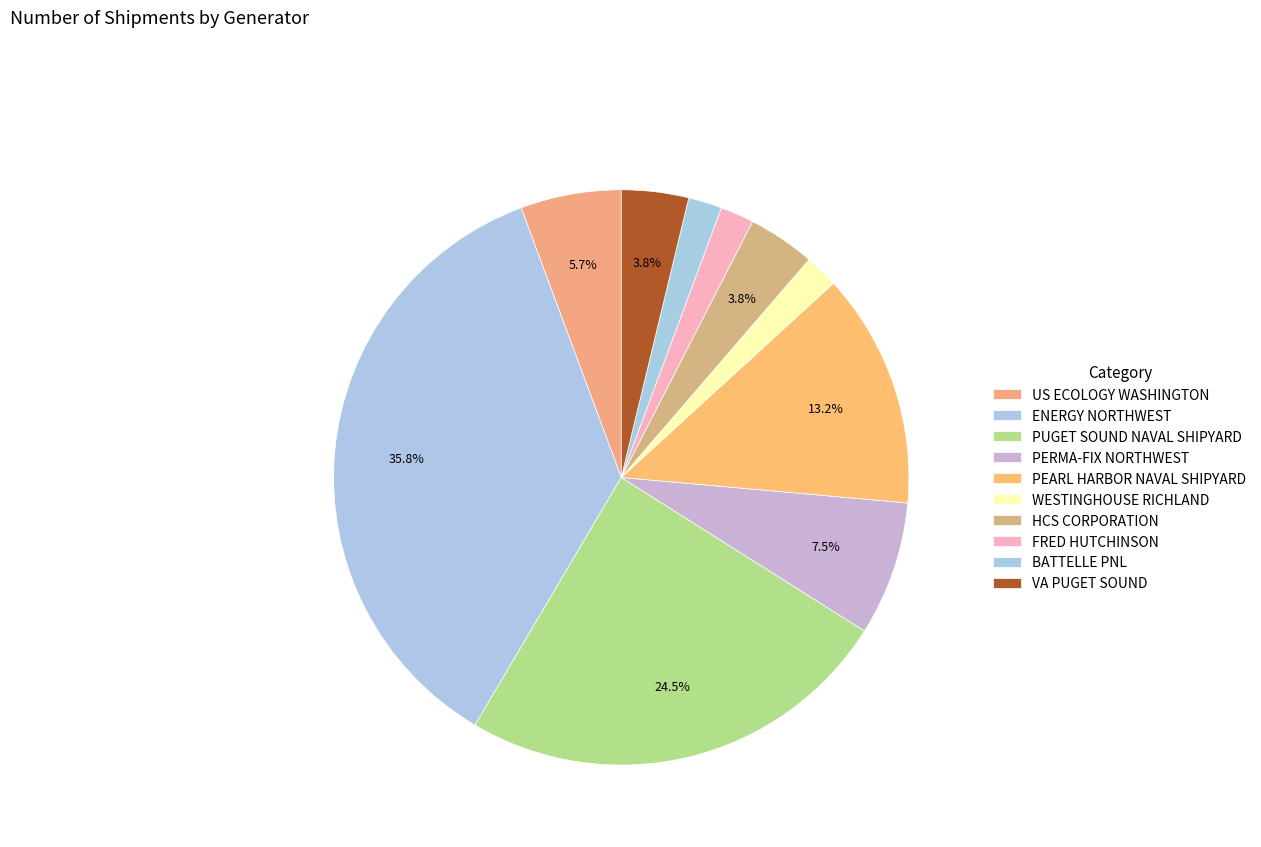

How many segments does this pie chart have?

10